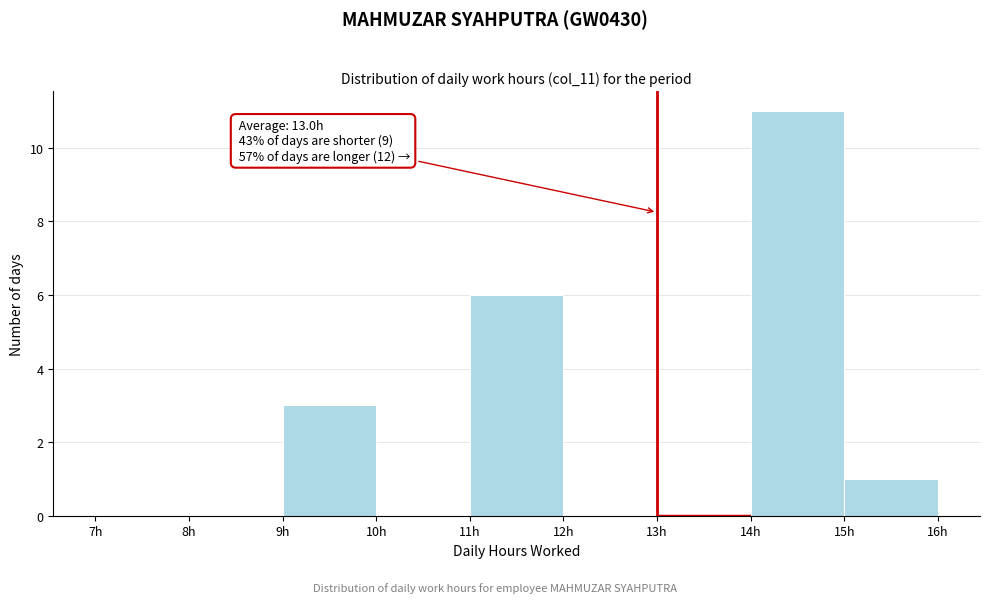

Which range on the x-axis has the tallest bar?

14 to 15